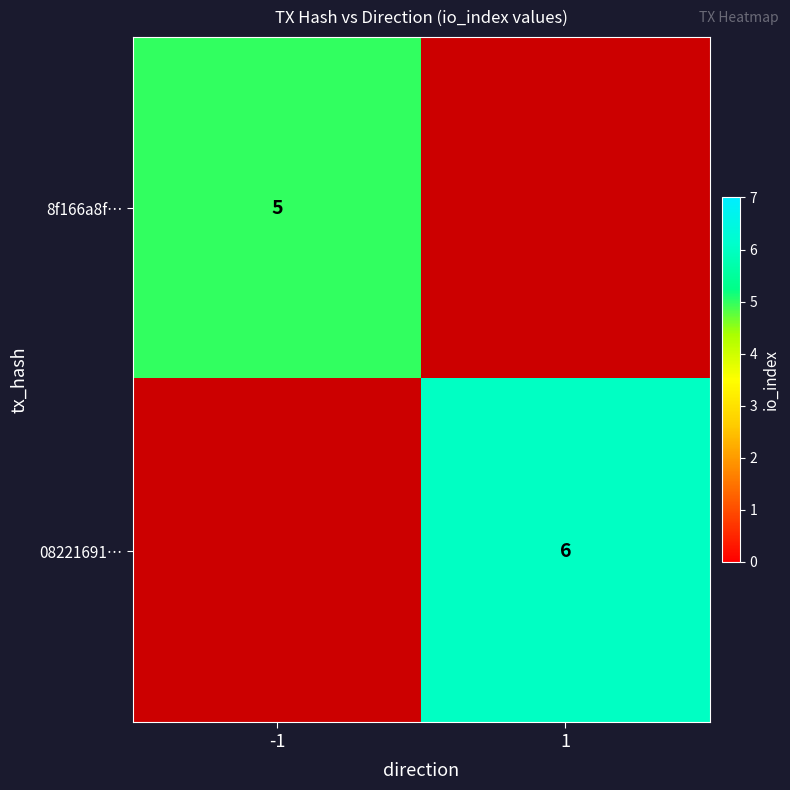

Is the value of 08221691… at 1 greater than the value of 8f166a8f… at -1?

Yes